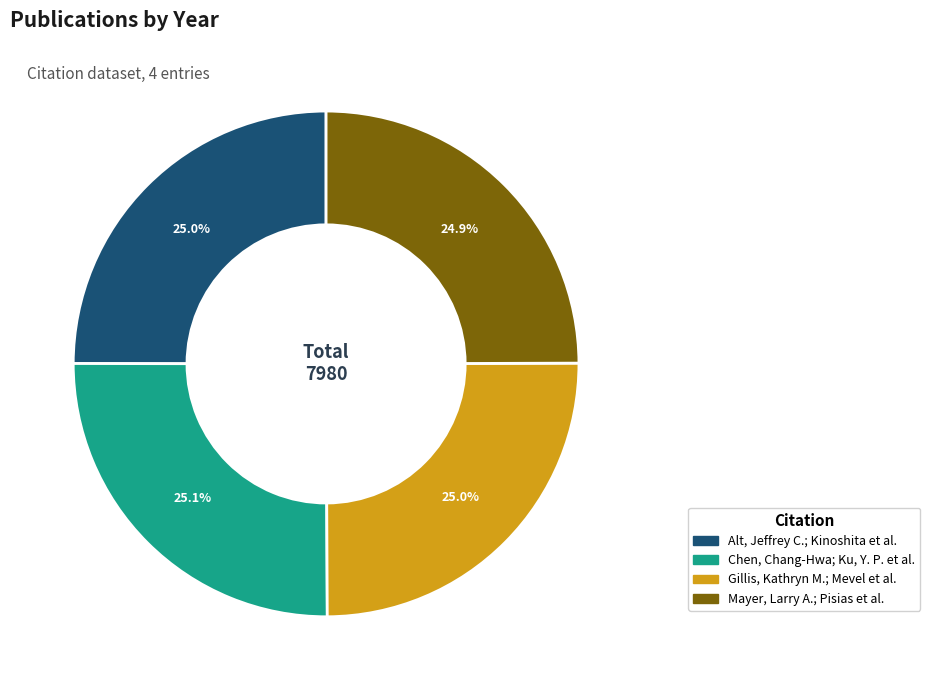

Is there a majority slice in this chart?

No